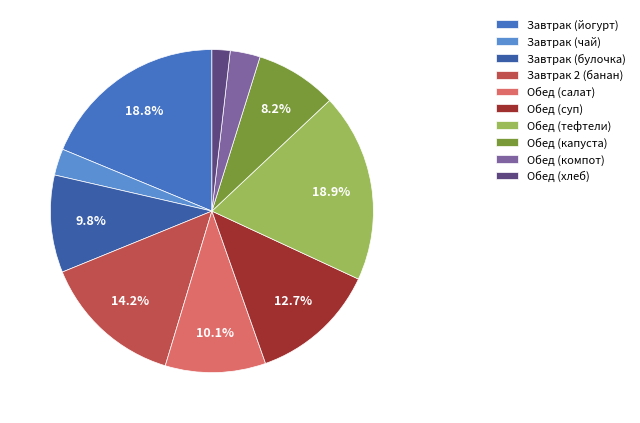

How many slices are in this pie chart?

10